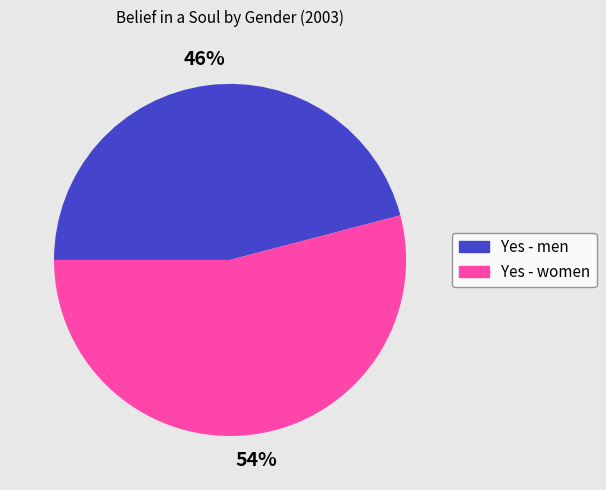

Between Yes - men and Yes - women, which is larger?

Yes - women